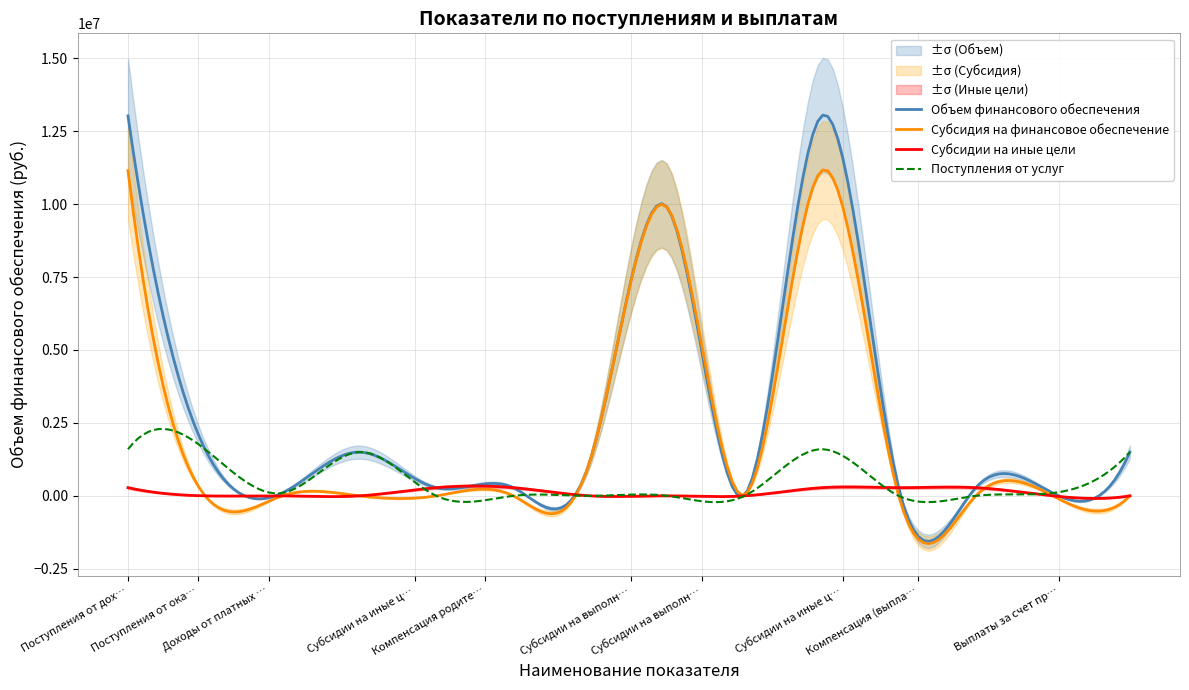

At which label does Объем финансового обеспечения first exceed 1241430?

Поступления от доходов